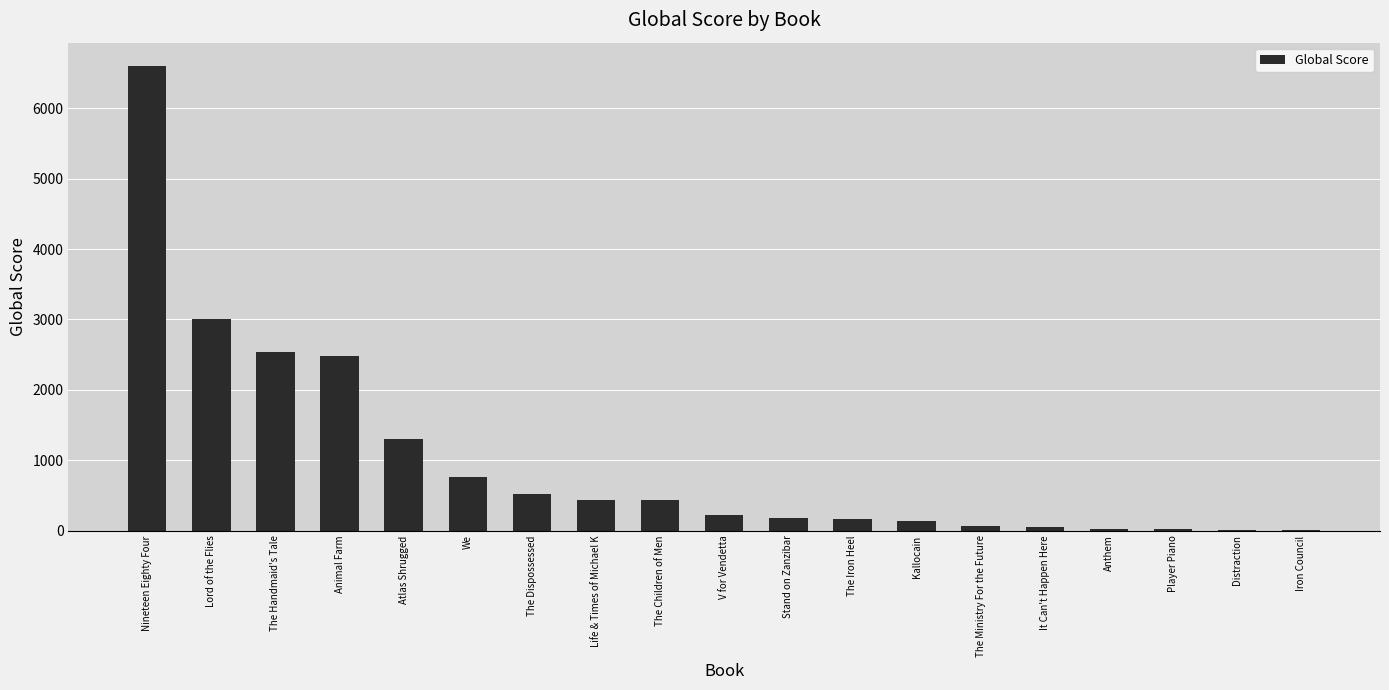

True or false: the data shows 435 at The Children of Men.

True